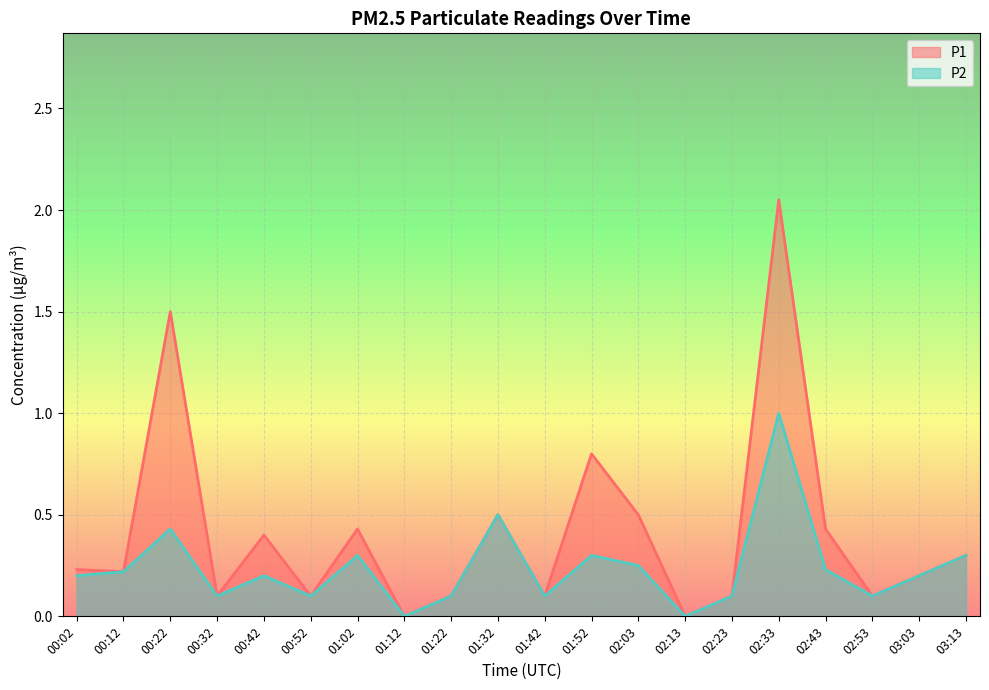

Which series changed the most between 01:22 and 02:33?

P1